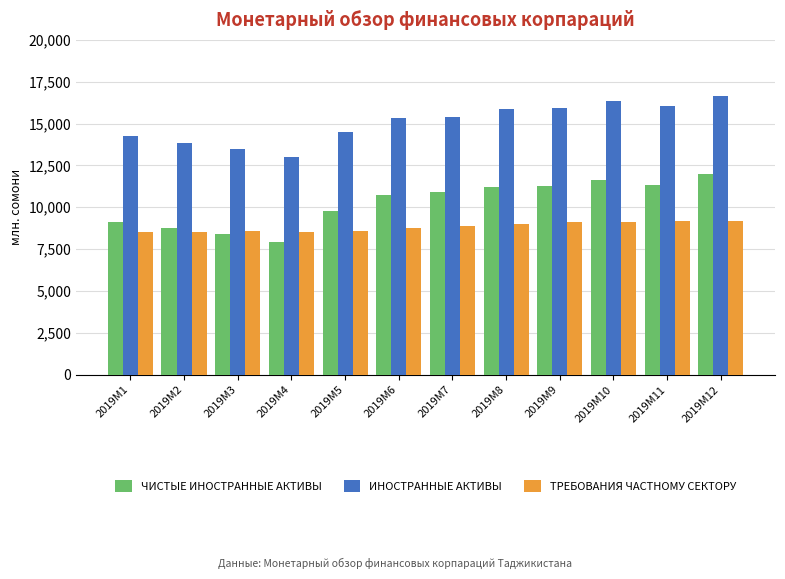

At which label is ЧИСТЫЕ ИНОСТРАННЫЕ АКТИВЫ closest to 9955?

2019M5